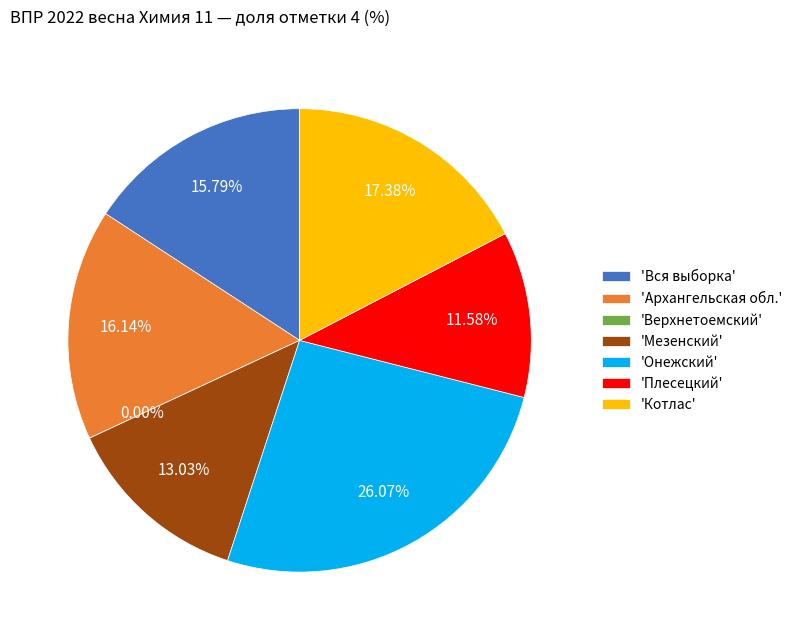

The Плесецкий slice represents 12% of the pie. True or false?

True